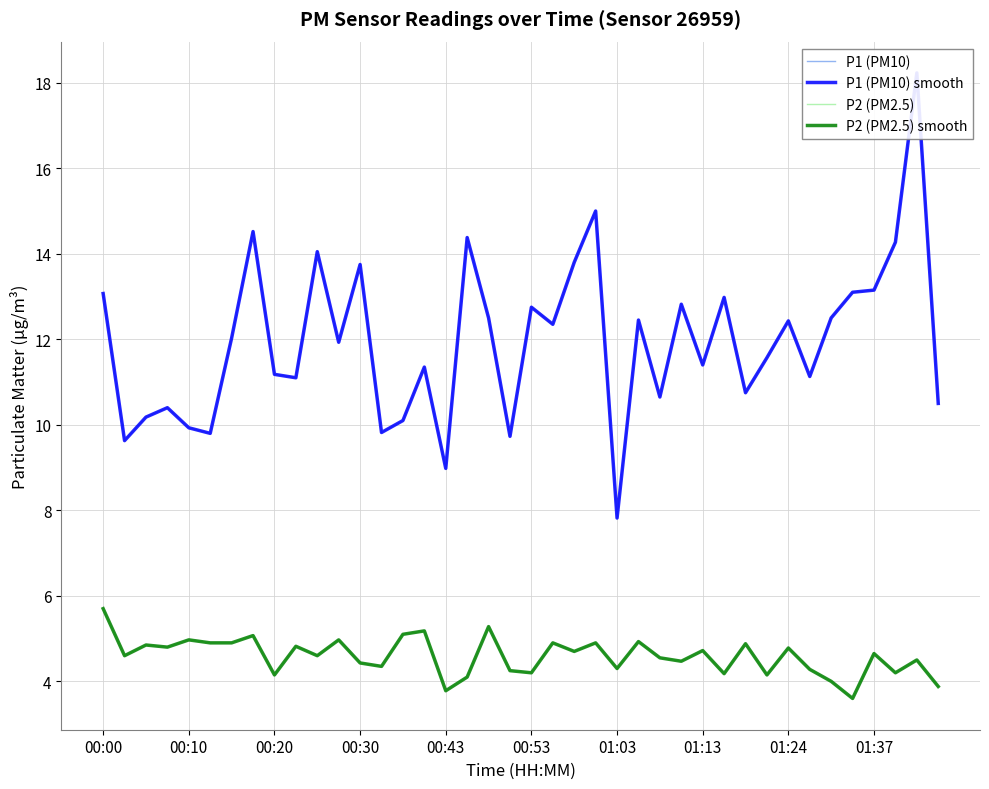

How many values in the P2 (PM2.5) smooth series exceed 4?

36